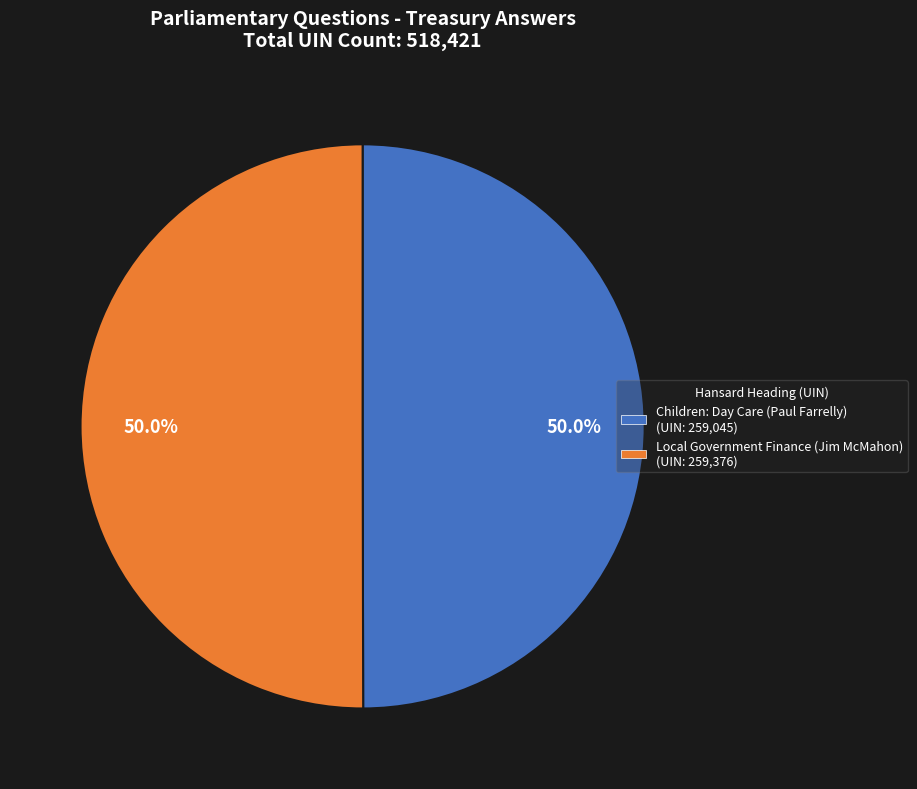

What is the ratio of the value at Local Government Finance (Jim McMahon) to the value at Children: Day Care (Paul Farrelly)?

1.0